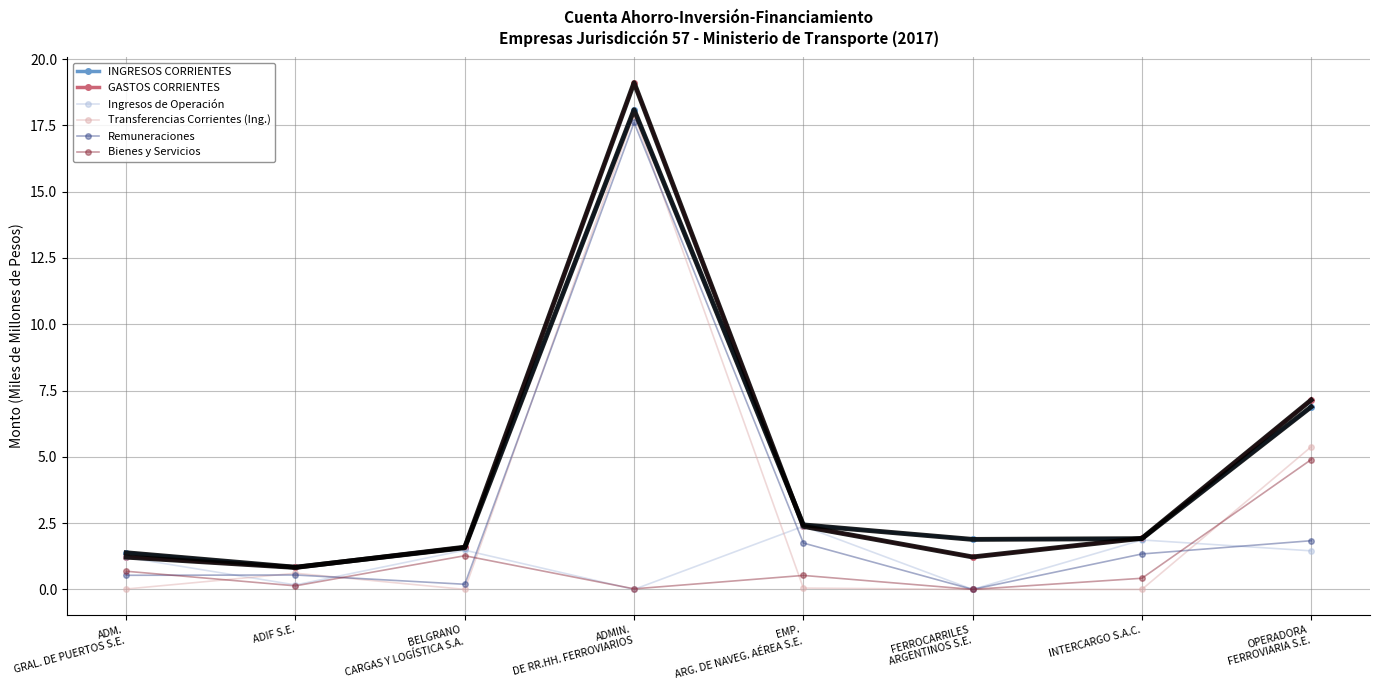

Which label corresponds to the smallest value in the chart?

FERROCARRILES ARGENTINOS S.E.